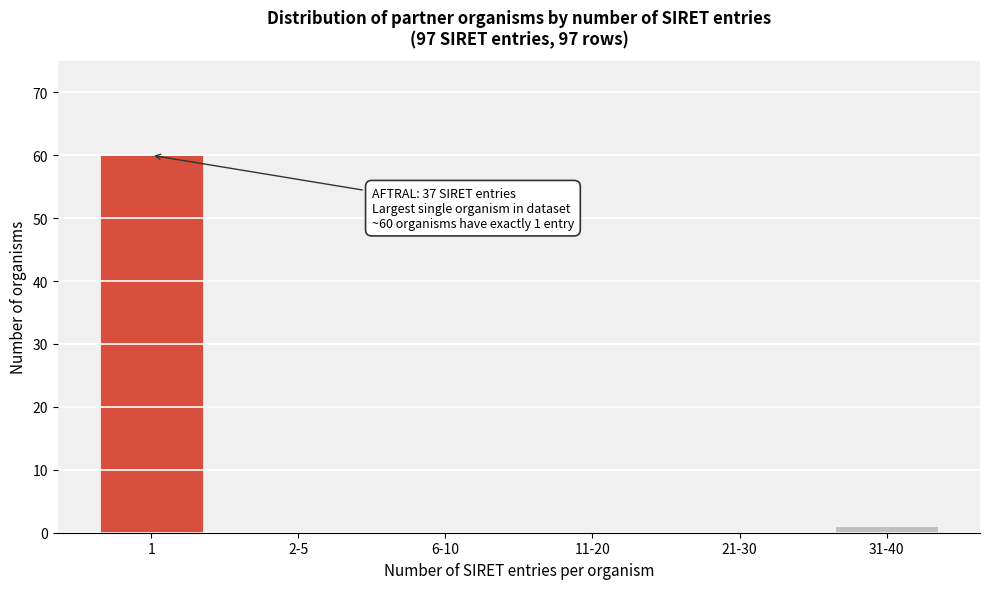

Reading left to right, transcribe all the data shown in this chart.

1=60	2-5=0	6-10=0	11-20=0	21-30=0	31-40=1